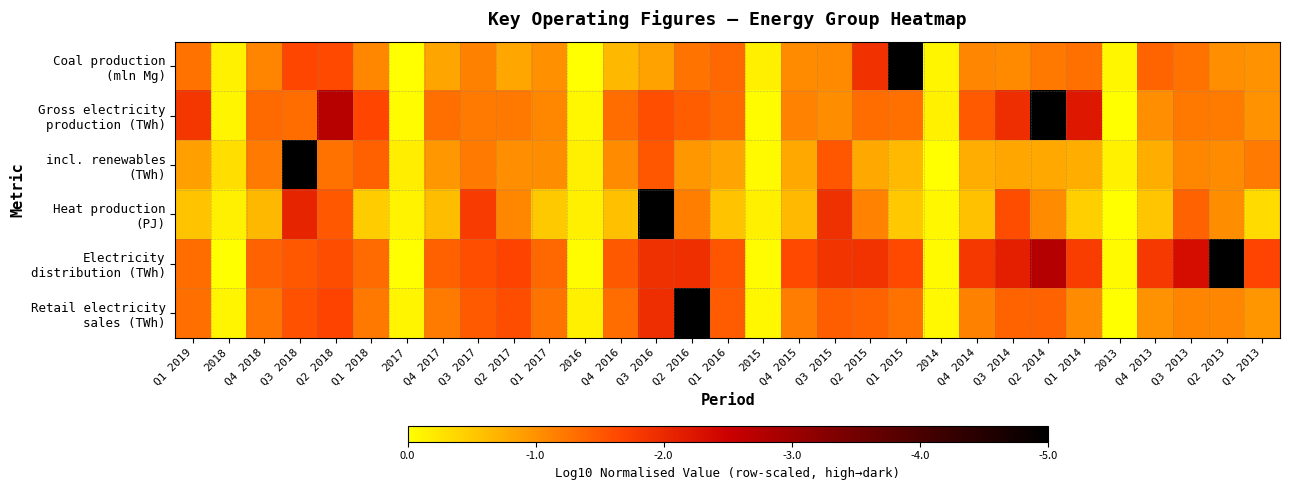

At Q3 2017, list the series in order from smallest to largest.

Coal production (mln Mg), incl. renewables (TWh), Gross electricity production (TWh), Retail electricity sales (TWh), Electricity distribution (TWh), Heat production (PJ)